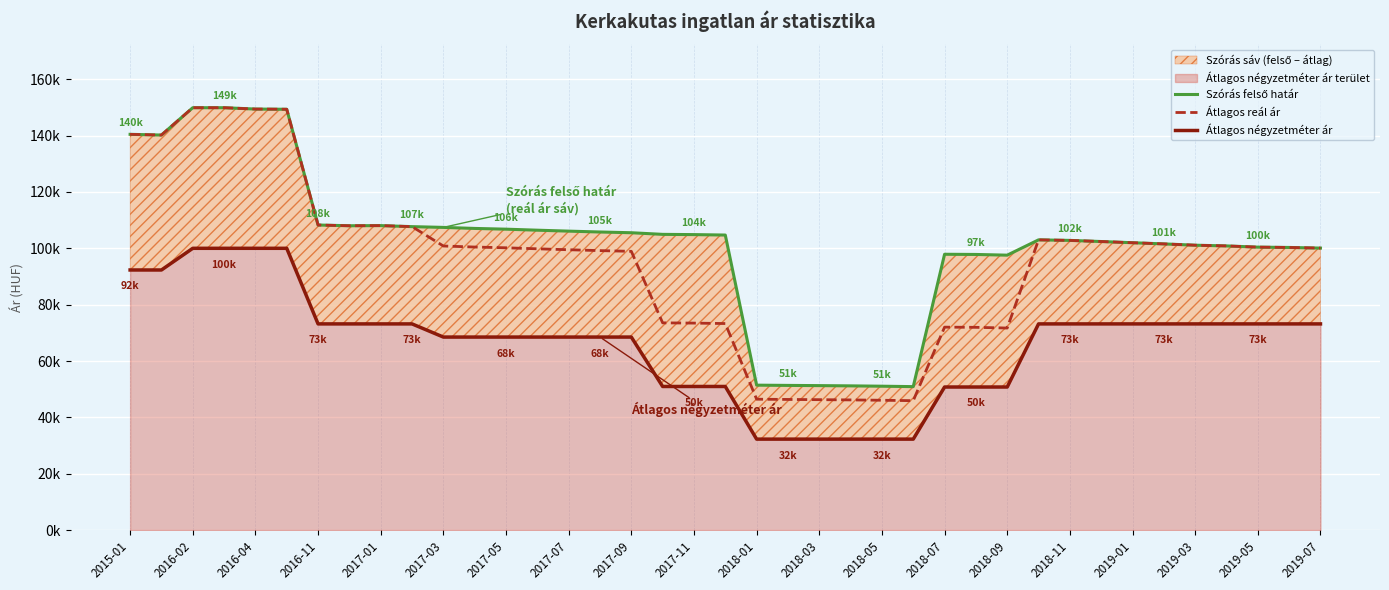

At which category is the sum across all series the highest?

2016-02